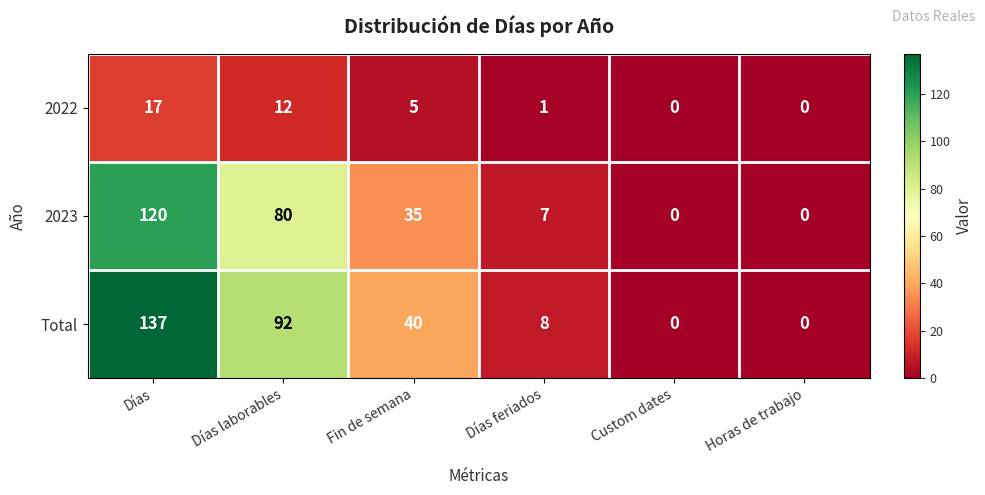

What is the difference between the second highest and second lowest values in the 2022 series?

12